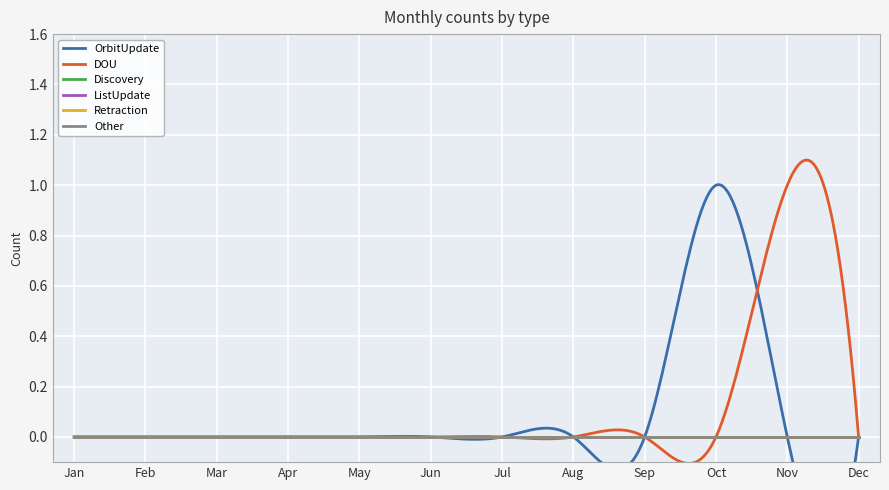

At which label does Discovery reach its minimum?

Jan